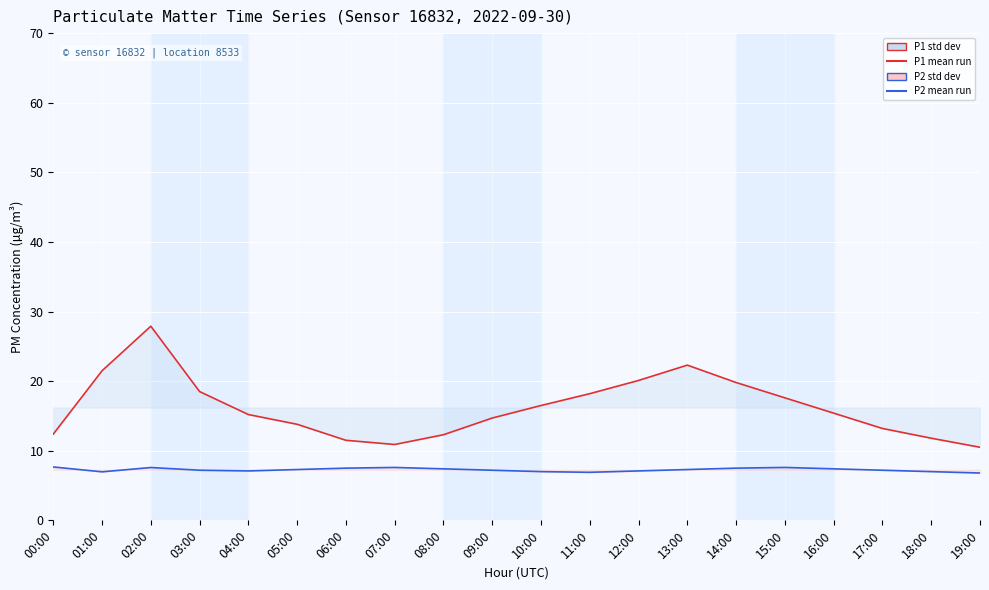

Which series has the largest range (max minus min)?

P1 mean run